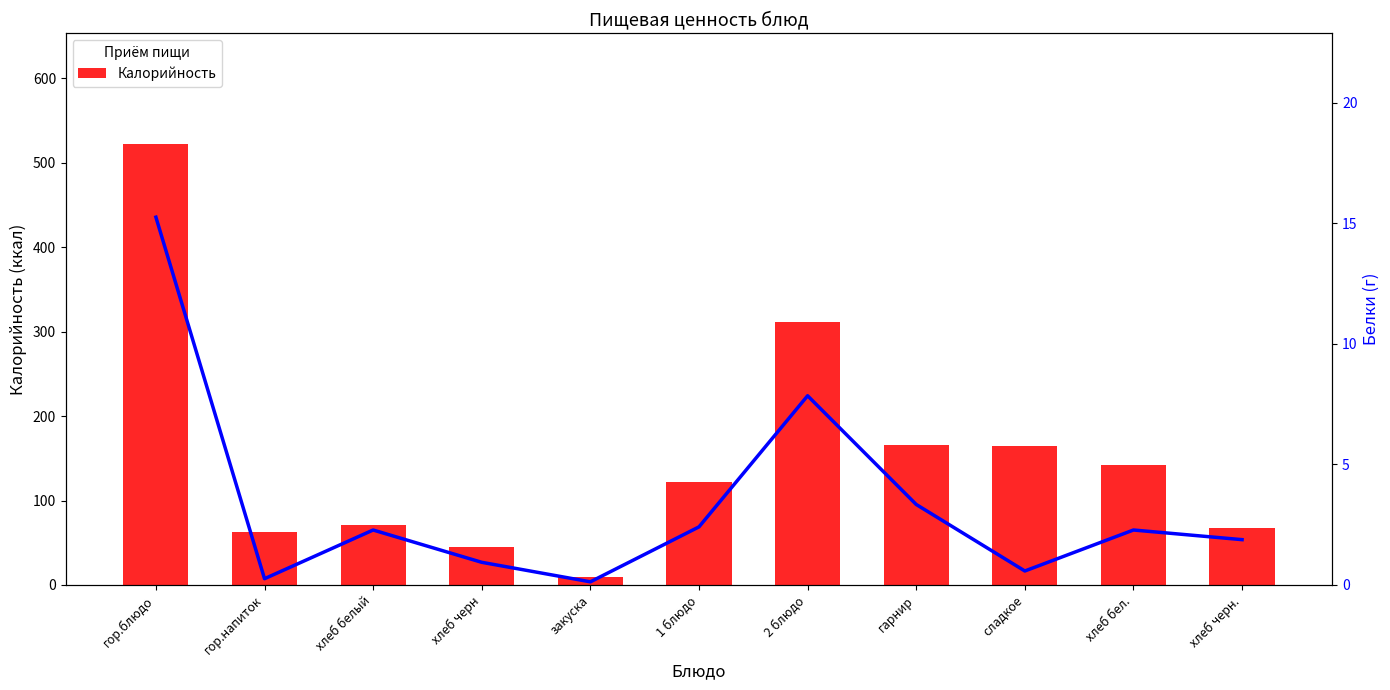

Which series has the largest total across all categories?

Калорийность